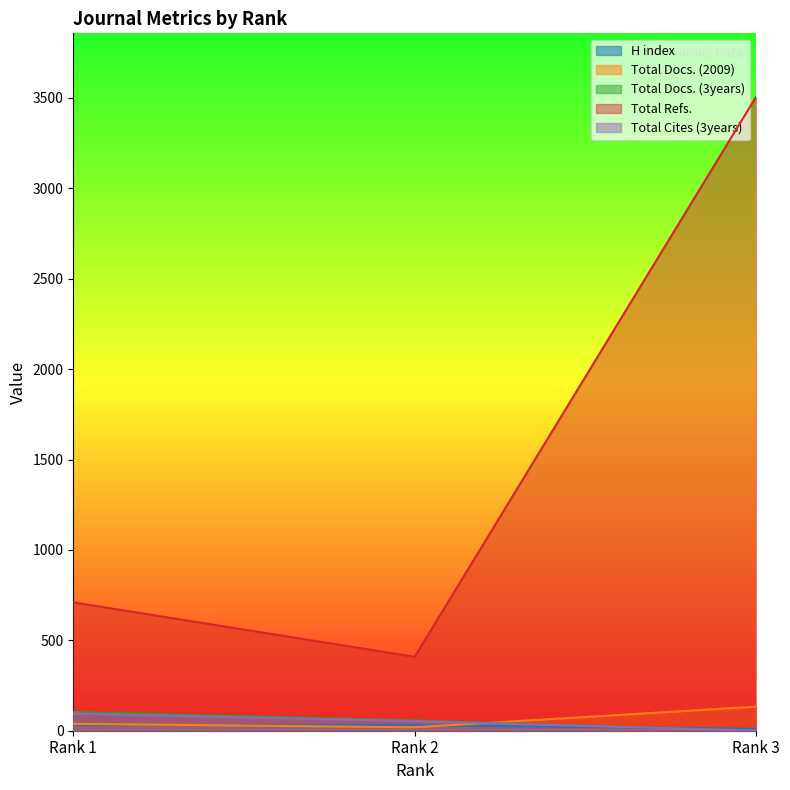

What is the spread (max minus min) of values at Rank 1?

678